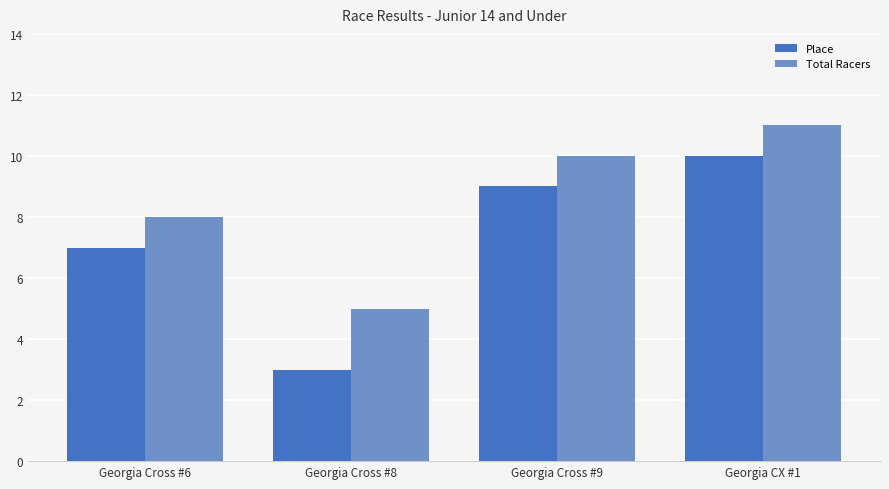

What is the value of the Place bar at the 3rd from the left?

9